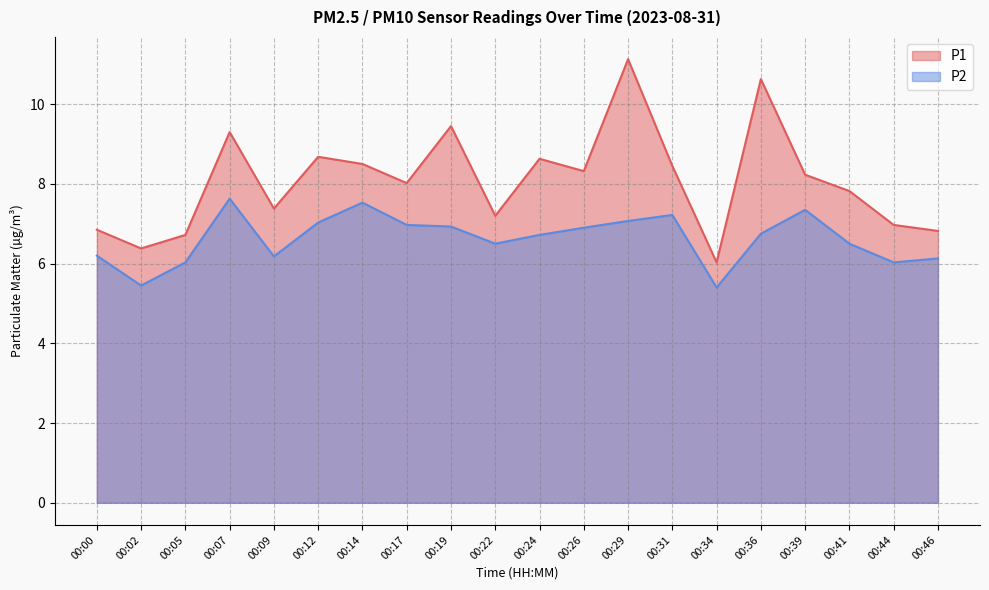

Reading left to right, what are all the values shown in this chart?

P1: 00:00=6.8	00:02=6.4	00:05=6.7	00:07=9.3	00:09=7.4	00:12=8.7	00:14=8.5	00:17=8.0	00:19=9.4	00:22=7.2	00:24=8.6	00:26=8.3	00:29=11.1	00:31=8.4	00:34=6.0	00:36=10.6	00:39=8.2	00:41=7.8	00:44=7.0	00:46=6.8
P2: 00:00=6.2	00:02=5.5	00:05=6.0	00:07=7.6	00:09=6.2	00:12=7.0	00:14=7.5	00:17=7.0	00:19=6.9	00:22=6.5	00:24=6.7	00:26=6.9	00:29=7.1	00:31=7.2	00:34=5.4	00:36=6.8	00:39=7.3	00:41=6.5	00:44=6.0	00:46=6.1